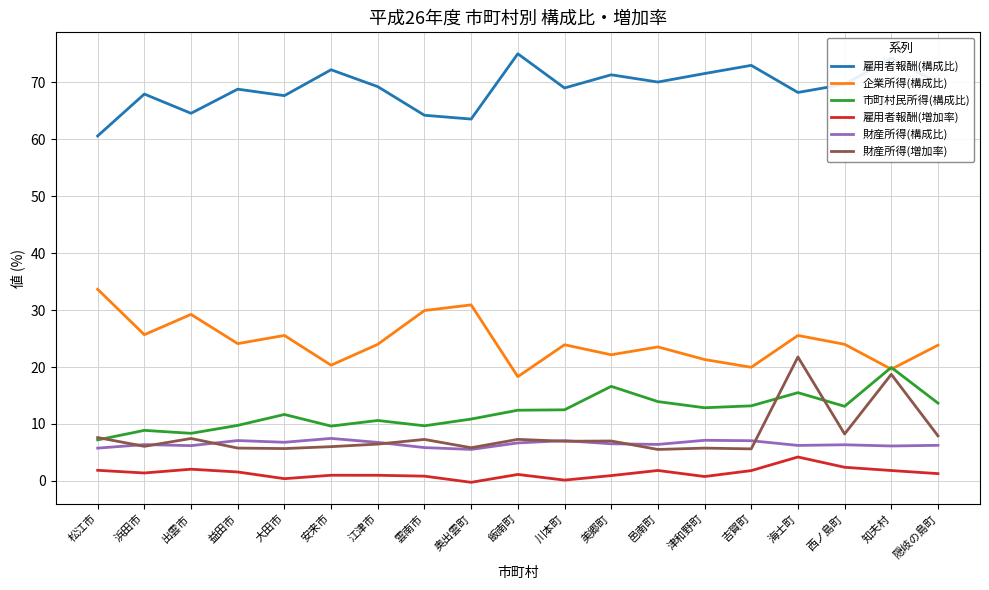

At which label does 財産所得(増加率) first exceed 6?

松江市